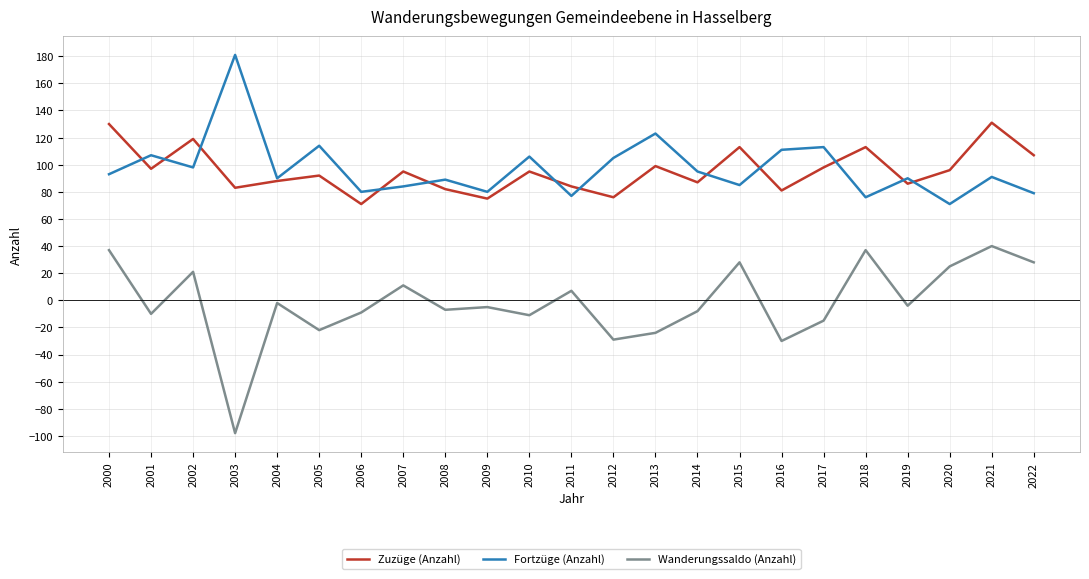

Is the value of Fortzüge (Anzahl) at 2017 greater than the value of Zuzüge (Anzahl) at 2006?

Yes